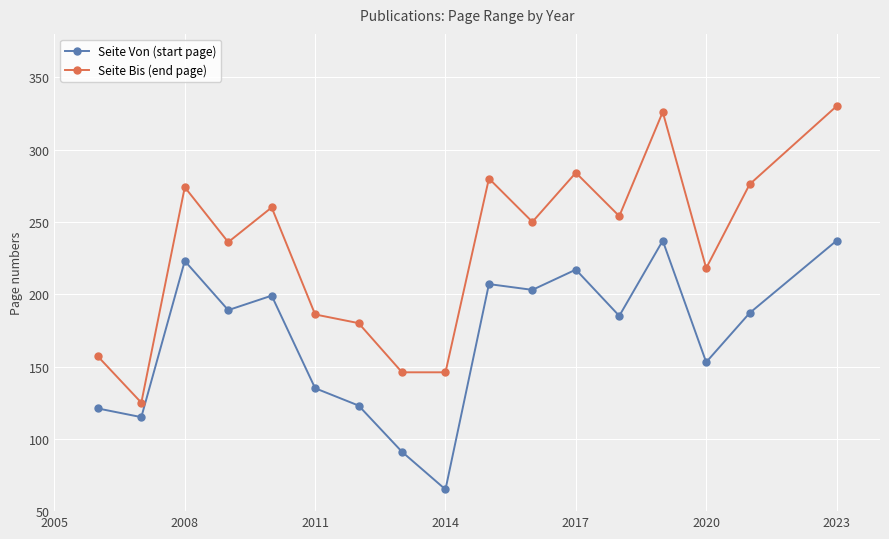

What is the maximum value shown in the chart?

330